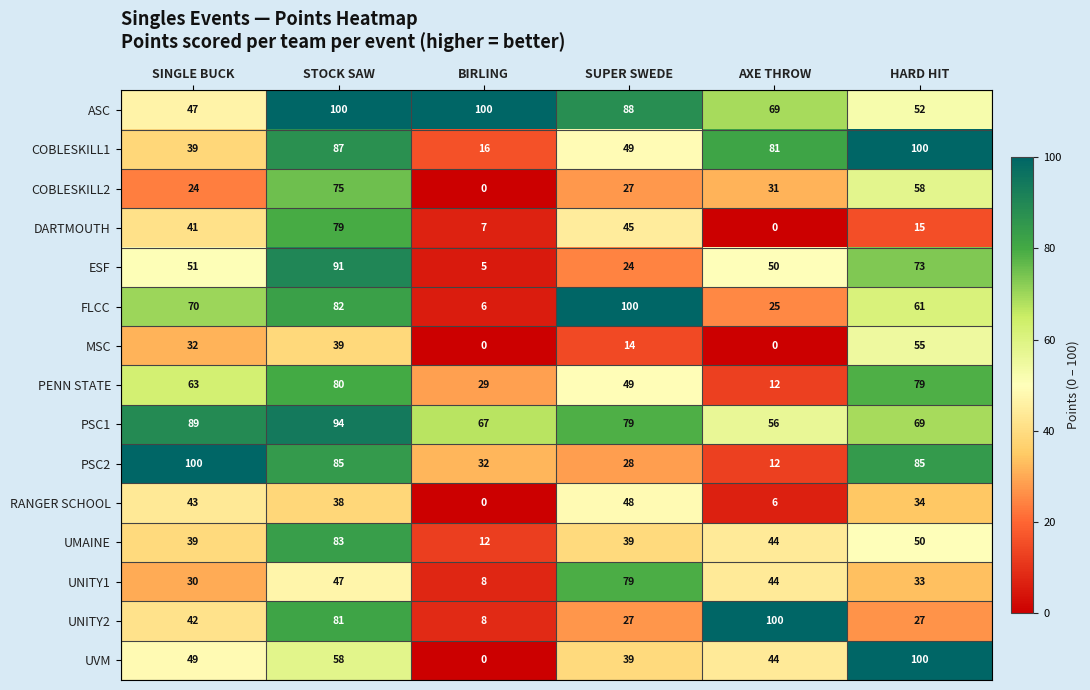

What is the spread (max minus min) of values at SUPER SWEDE?

86